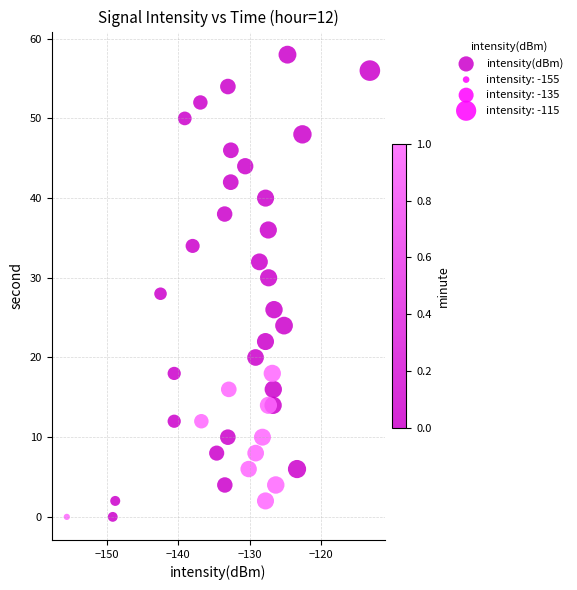

What is the range of Y values (max minus min)?

58